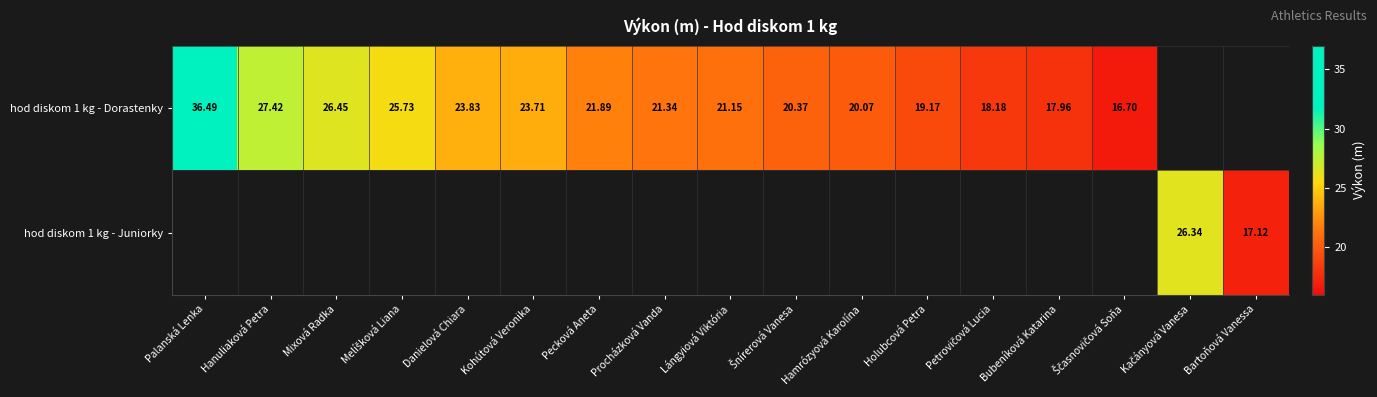

Count the number of categories in the chart.

17